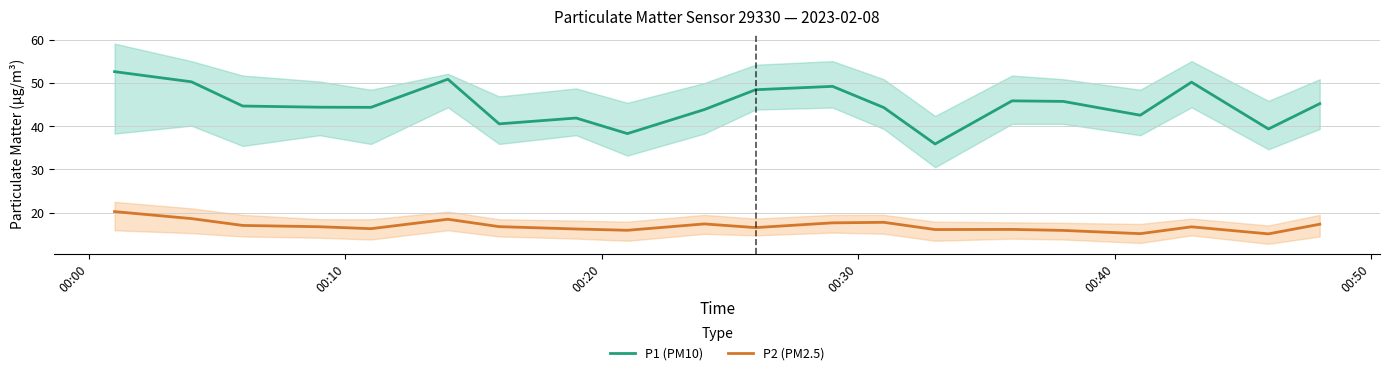

What is the value of the P2 (PM2.5) point at the 17th from the left?

15.2